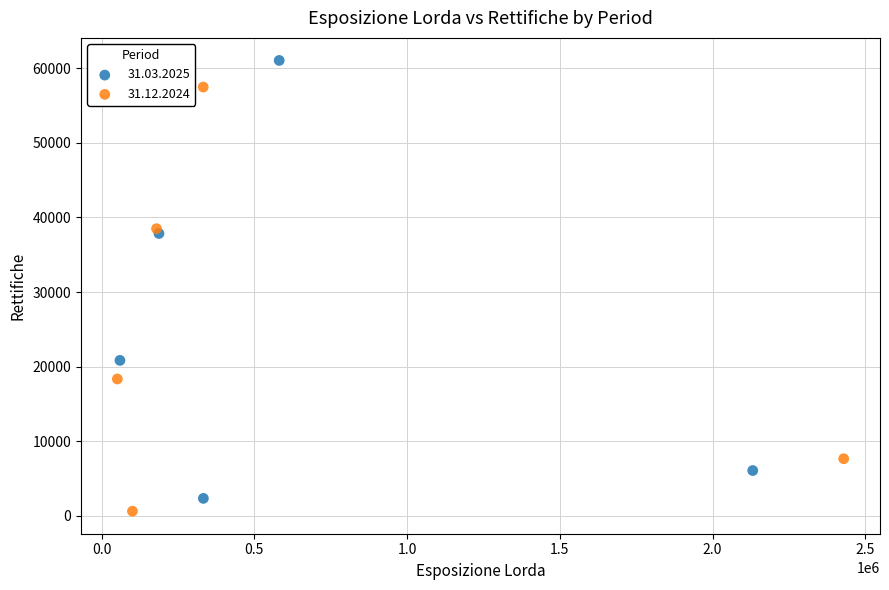

Which series contains the lowest Y value?

31.12.2024